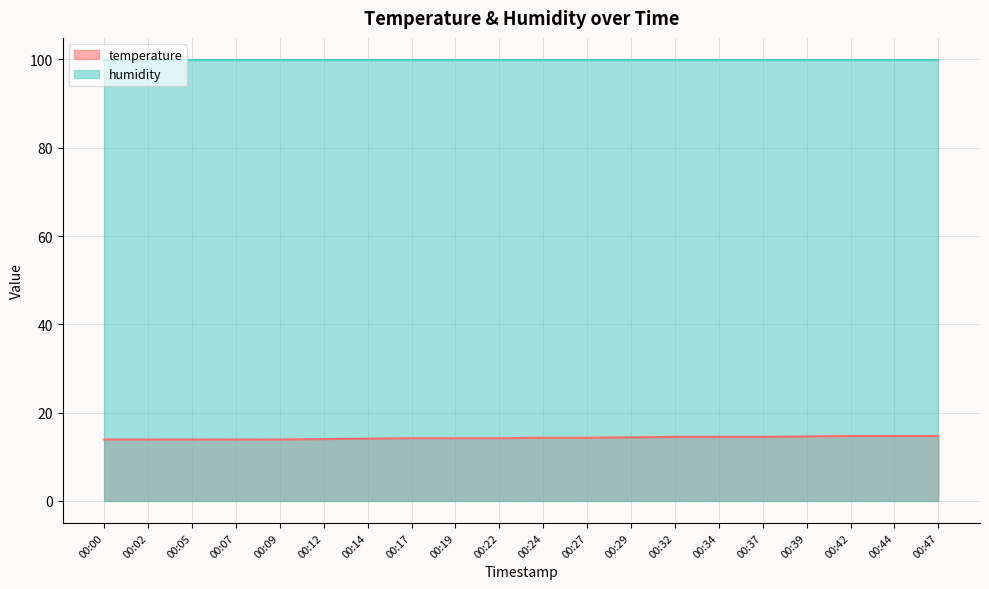

What is the sum of the values at 00:27 and 00:12?

28.3